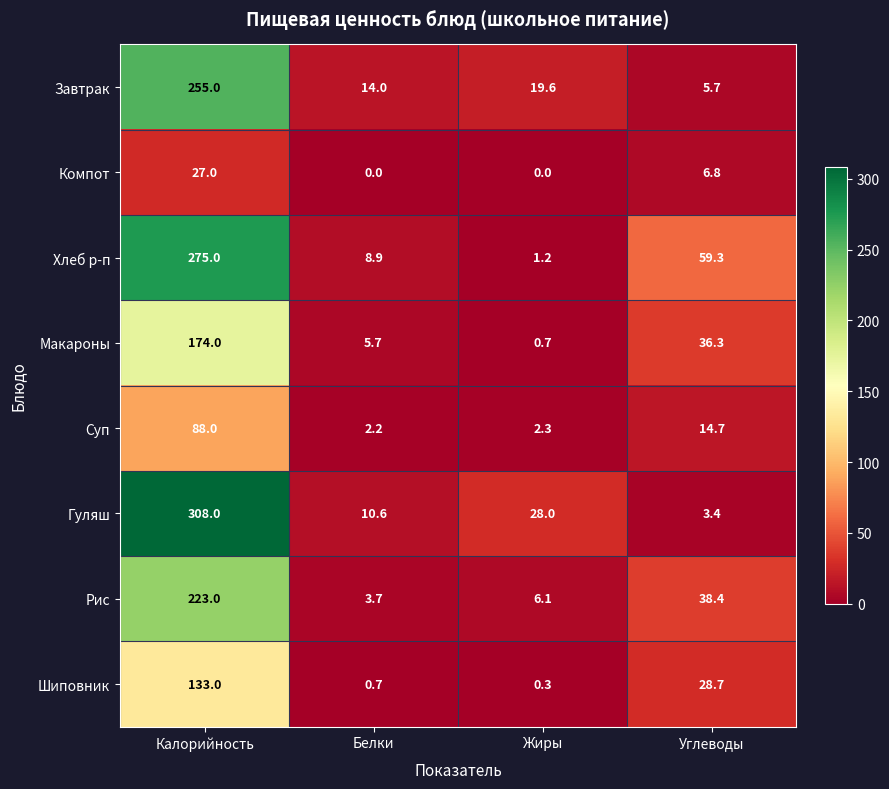

Which series has the largest range (max minus min)?

Гуляш